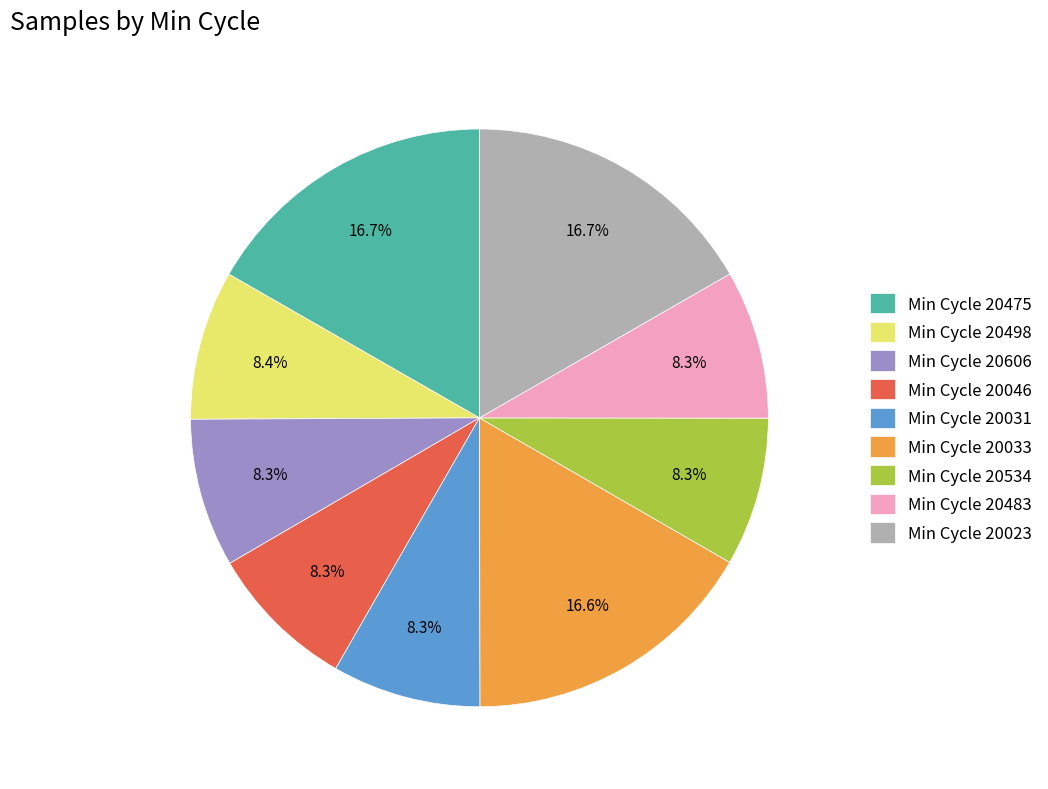

What is the ratio of the value at Min Cycle 20046 to the value at Min Cycle 20498?

1.0